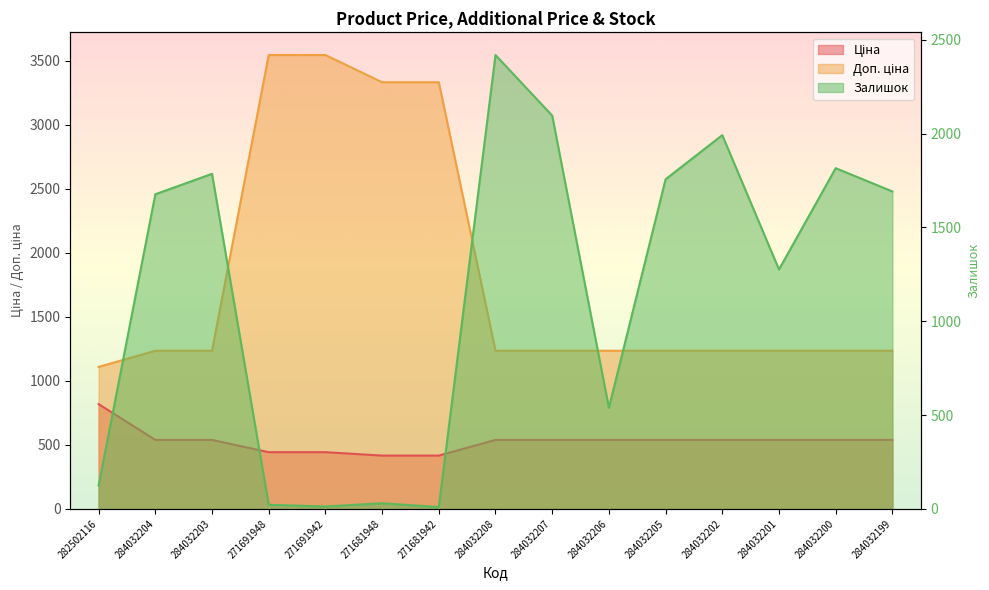

How many intersections are there between Доп. ціна and Залишок?

5